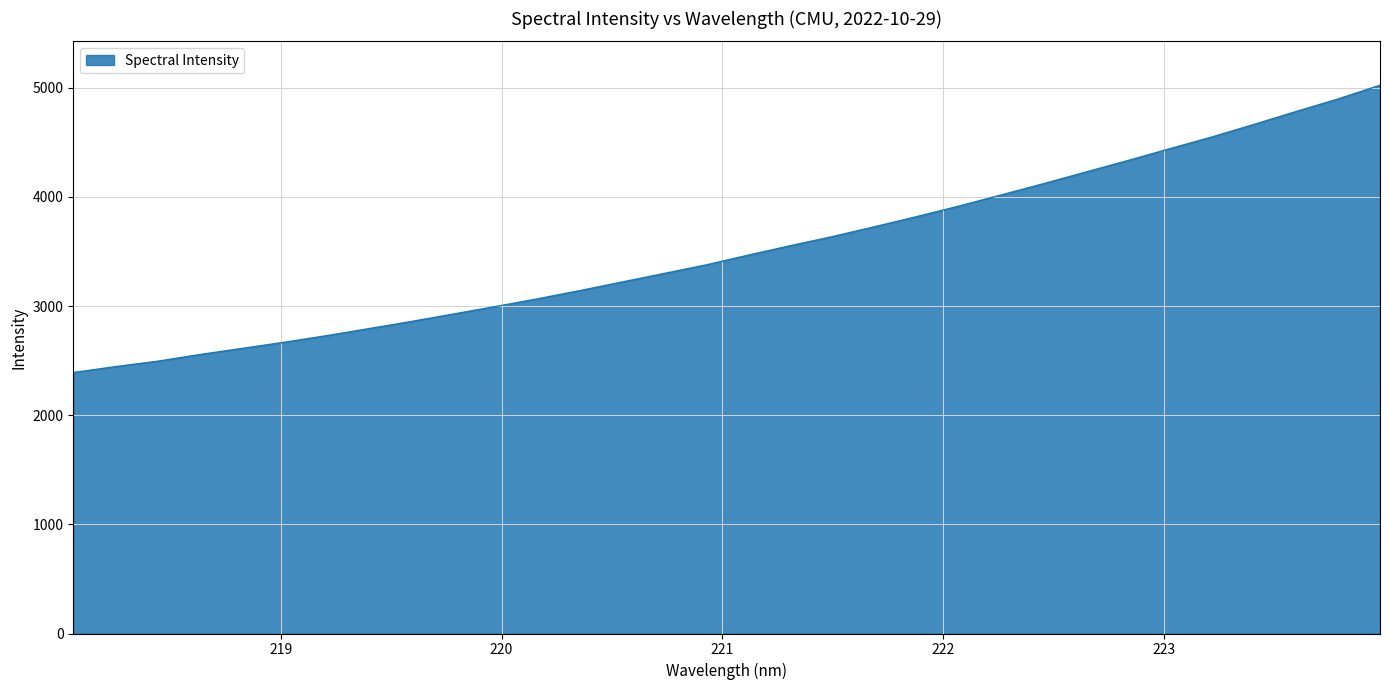

What is the minimum value shown in the chart?

2391.5